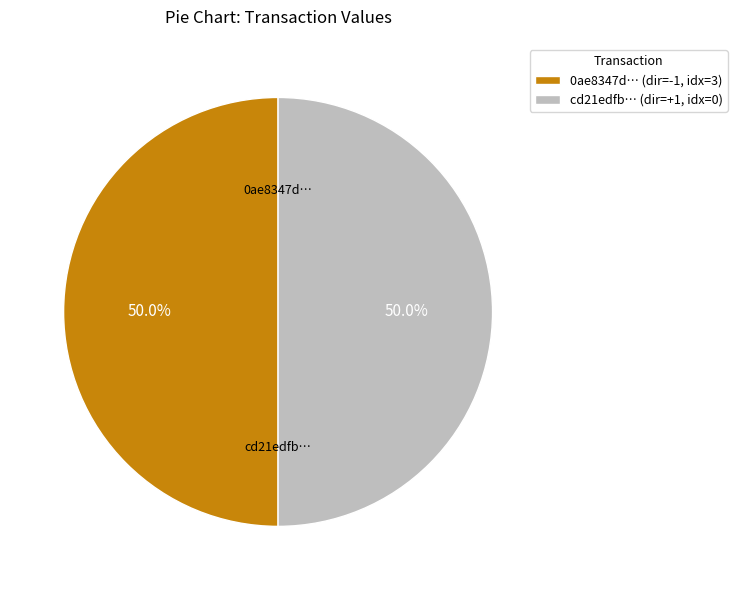

What is the ratio of the value at cd21edfb… (dir=+1, idx=0) to the value at 0ae8347d… (dir=-1, idx=3)?

1.0